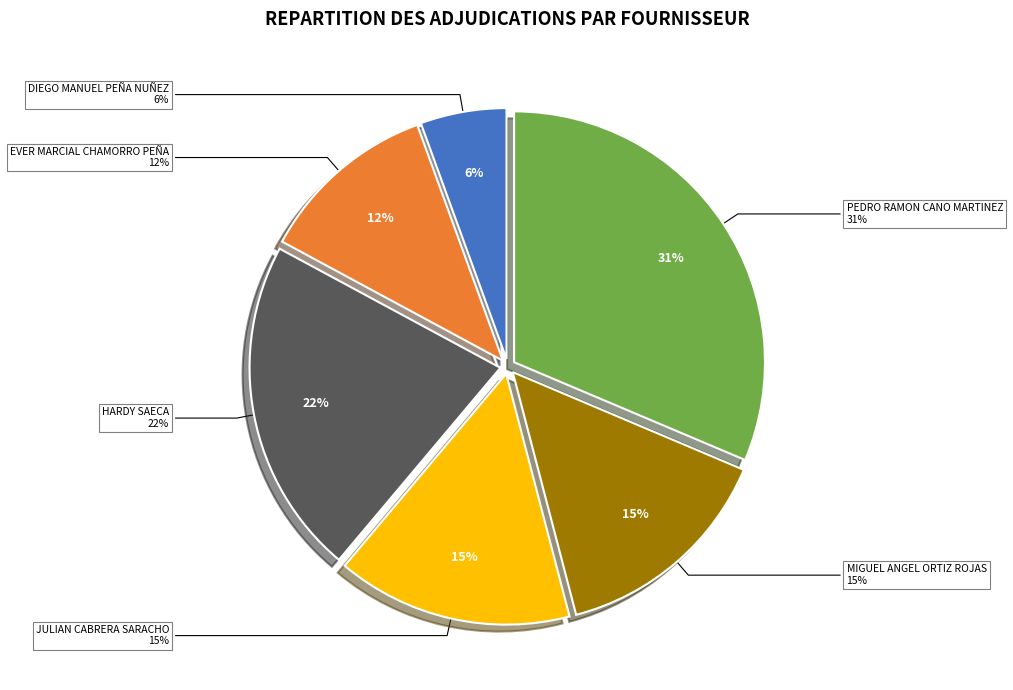

Does DIEGO MANUEL PEÑA NUÑEZ account for over 50% of the chart?

No